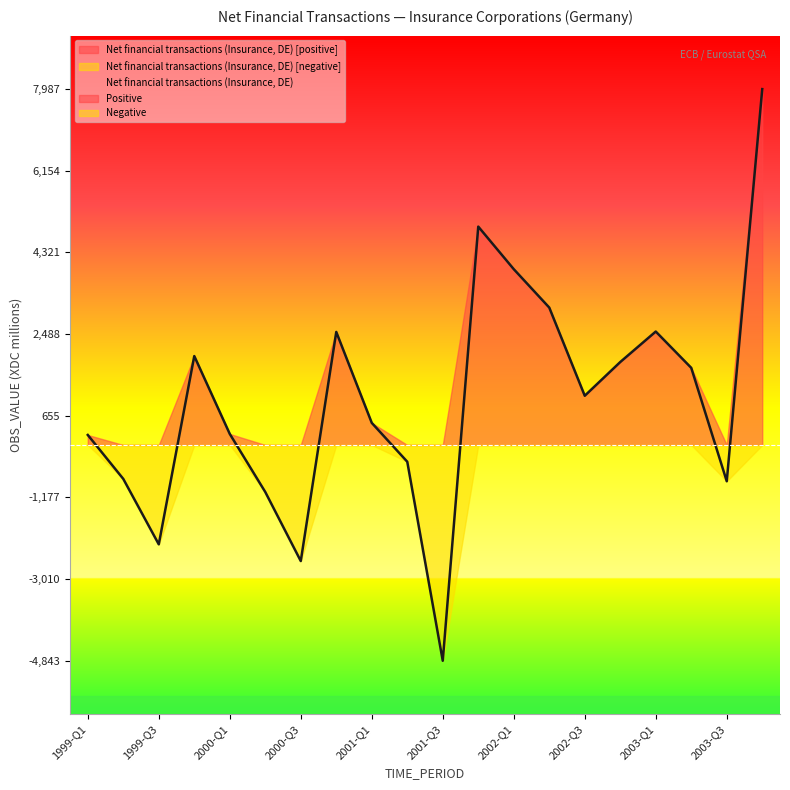

The chart shows a value of 394 at 1999-Q1. True or false?

False